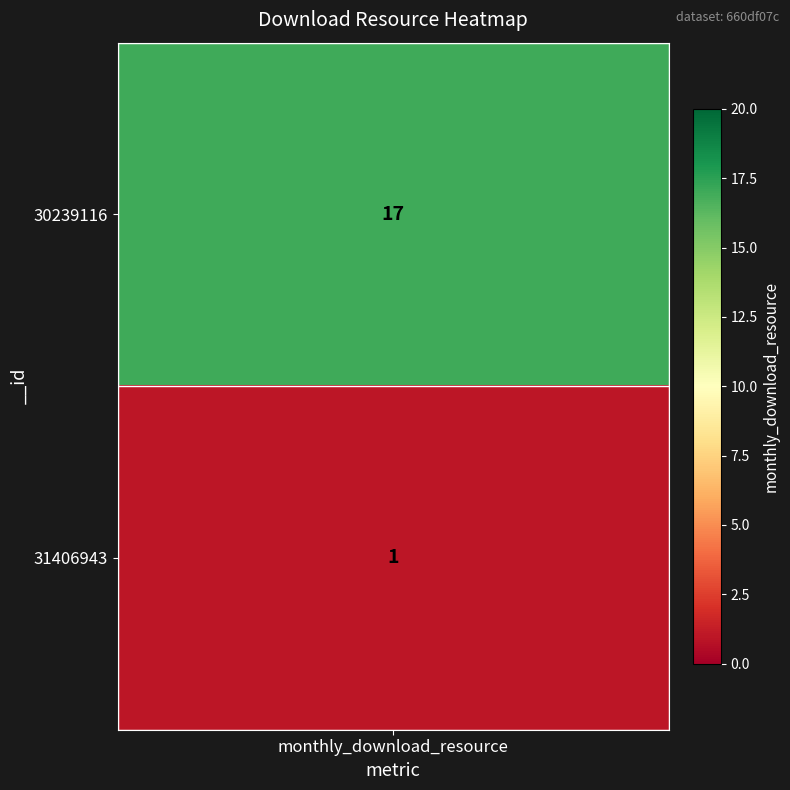

Which has a higher value, 30239116 or 31406943?

30239116